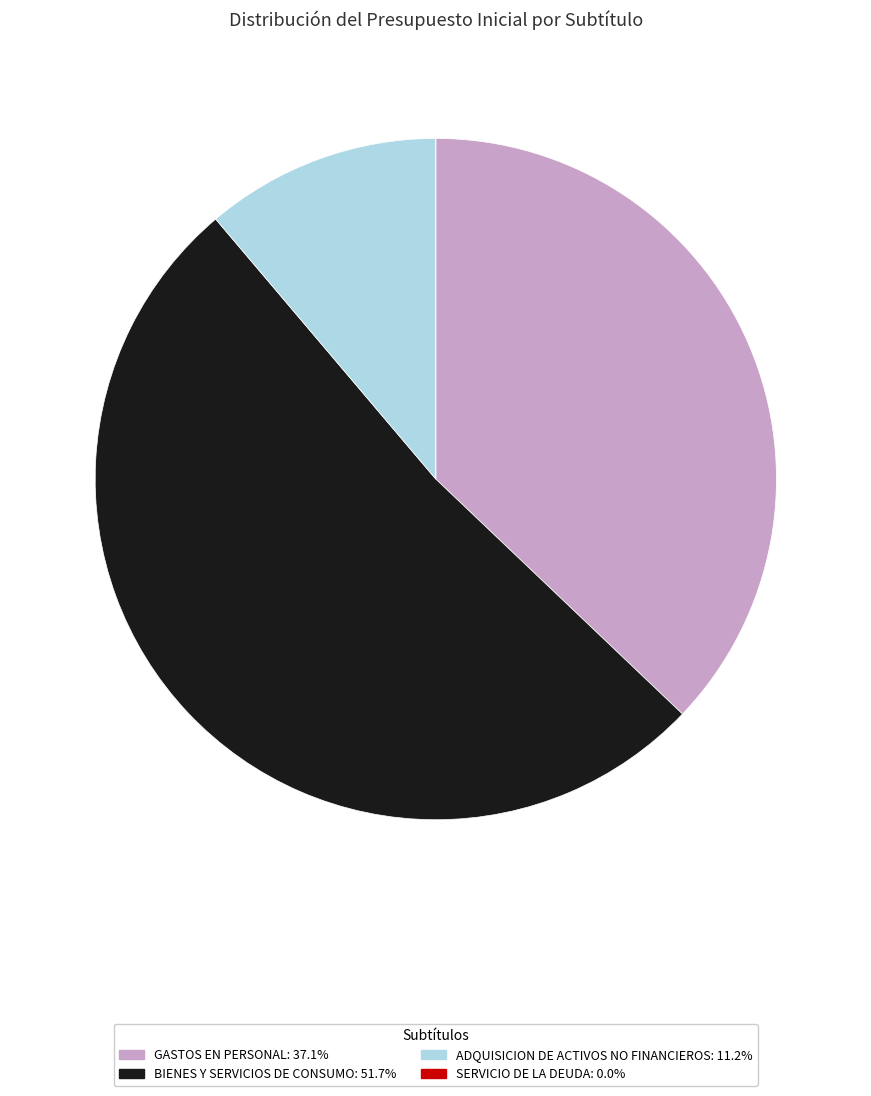

What is the majority slice?

BIENES Y SERVICIOS DE CONSUMO